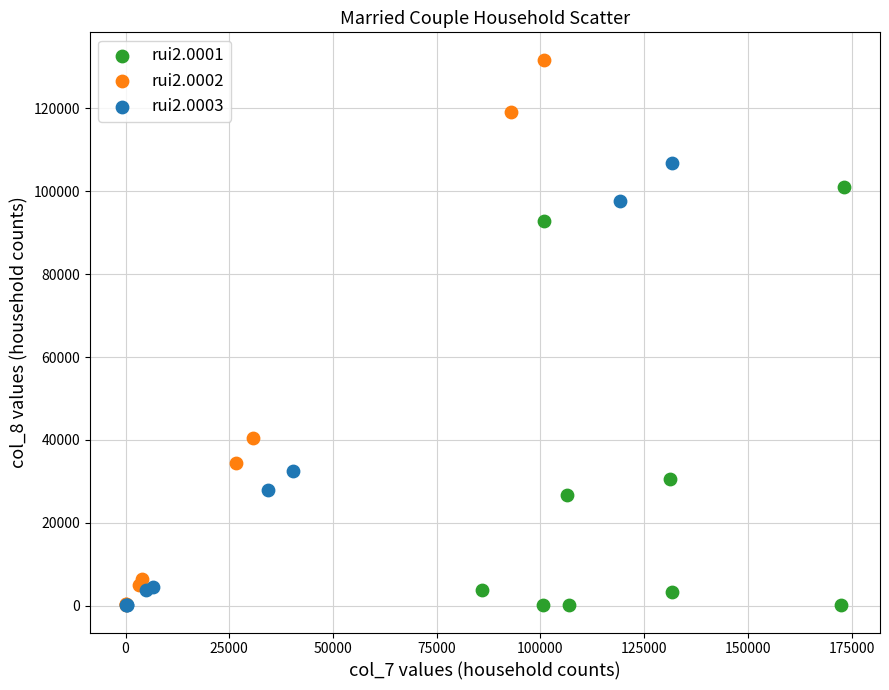

Which series has the largest Y range (max minus min)?

rui2.0002